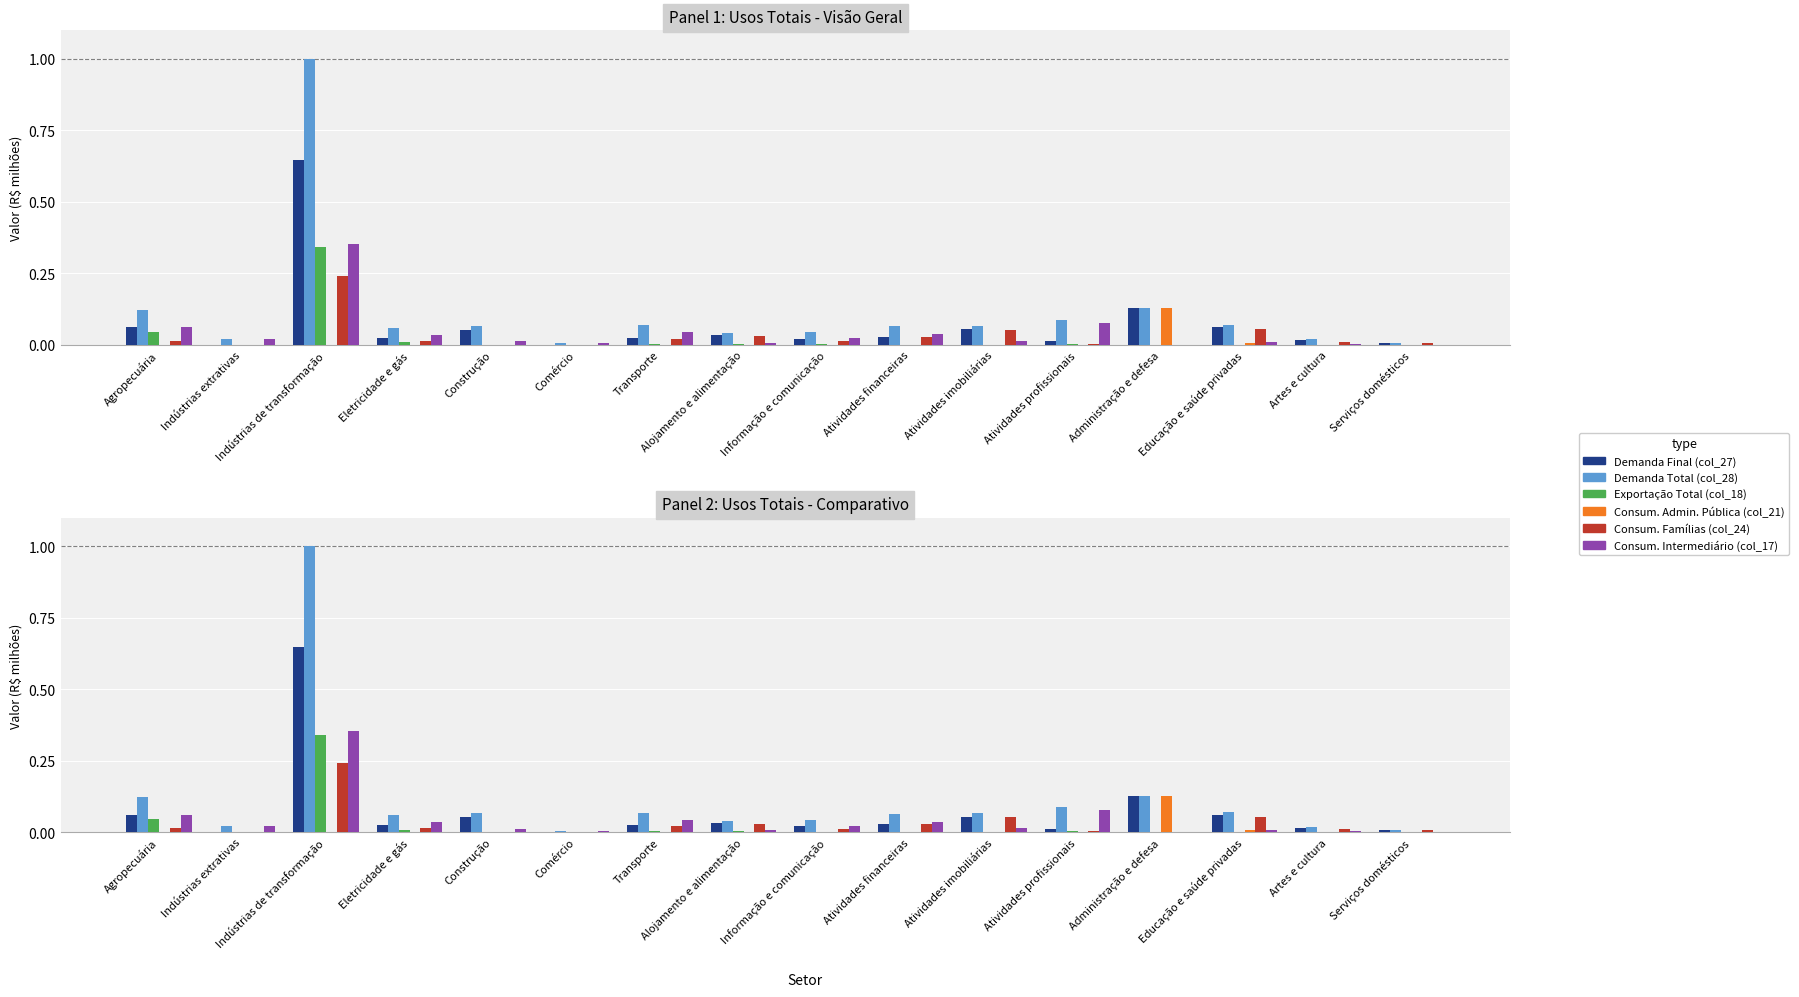

Which label corresponds to the largest value in the chart?

Indústrias de transformação